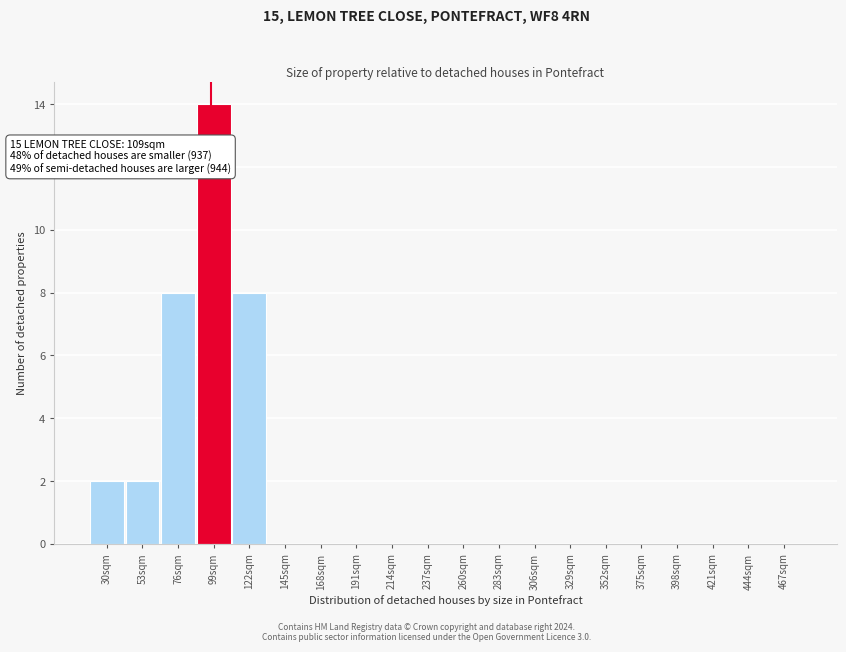

Reading left to right, transcribe all the data shown in this chart.

30sqm=2	53sqm=2	76sqm=8	99sqm=14	122sqm=8	145sqm=0	168sqm=0	191sqm=0	214sqm=0	237sqm=0	260sqm=0	283sqm=0	306sqm=0	329sqm=0	352sqm=0	375sqm=0	398sqm=0	421sqm=0	444sqm=0	467sqm=0